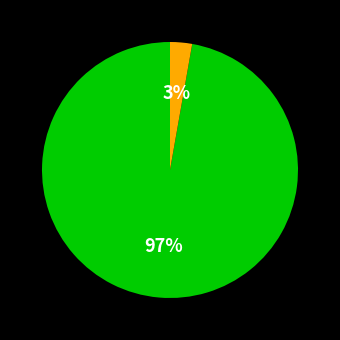

Does any single category account for the majority?

Yes